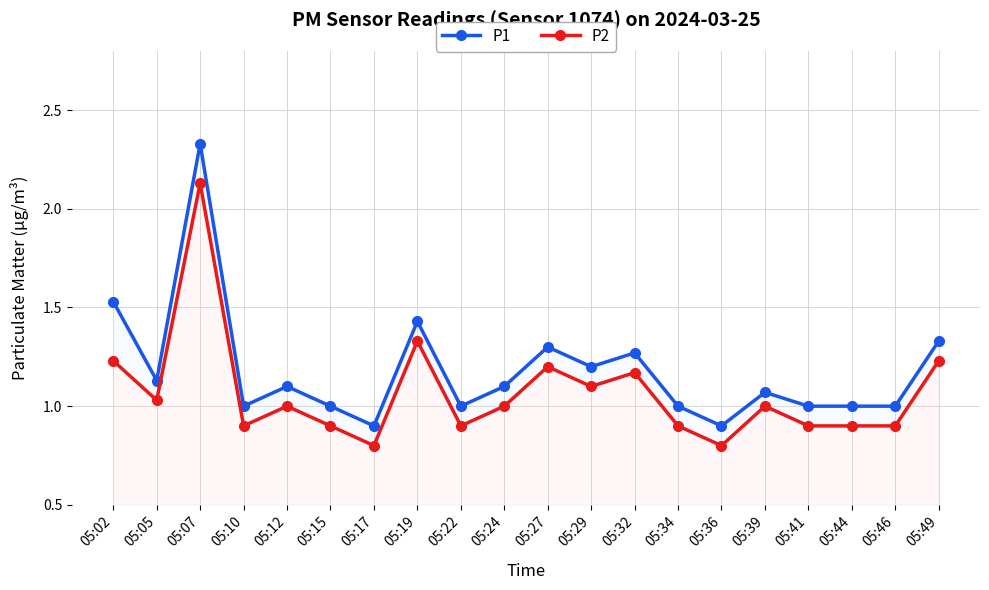

How many data points in P2 are above 1?

8